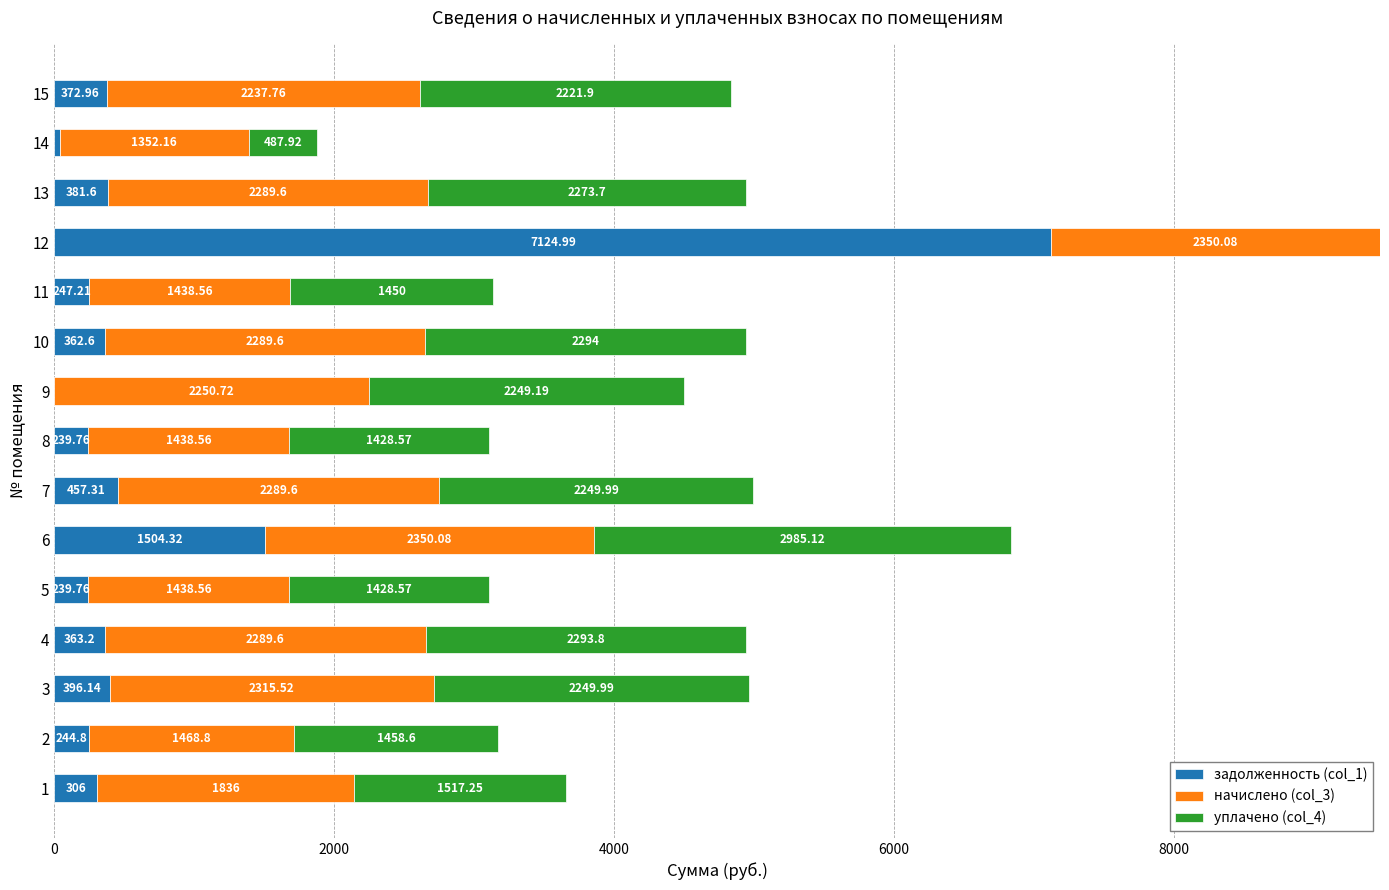

What is the sum of all задолженность (col_1) values?

12277.9